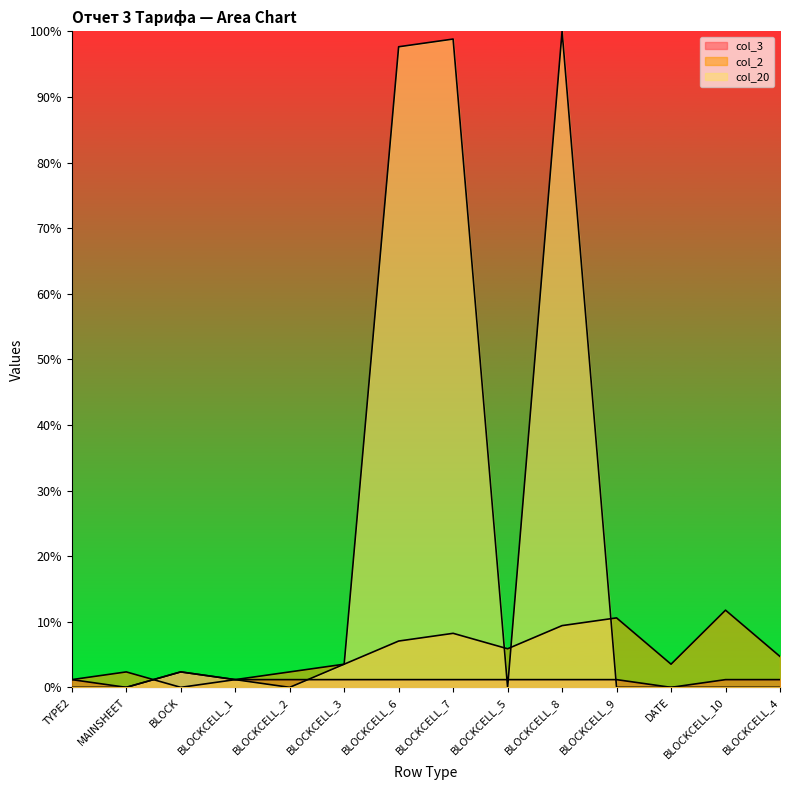

What is the difference between the maximum and second lowest values in the col_2 series?

10.6